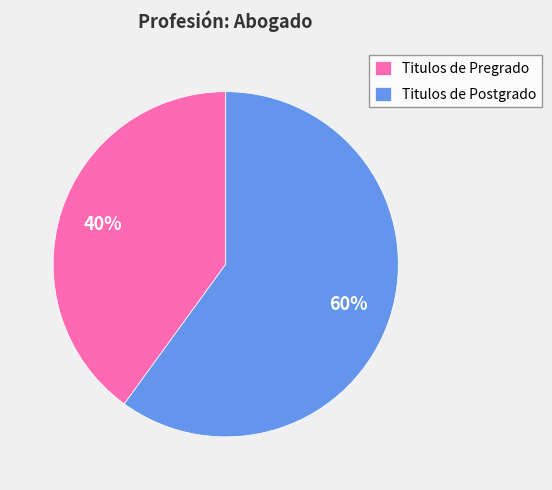

To the nearest percent, what is the combined percentage of Titulos de Pregrado and Titulos de Postgrado?

100%